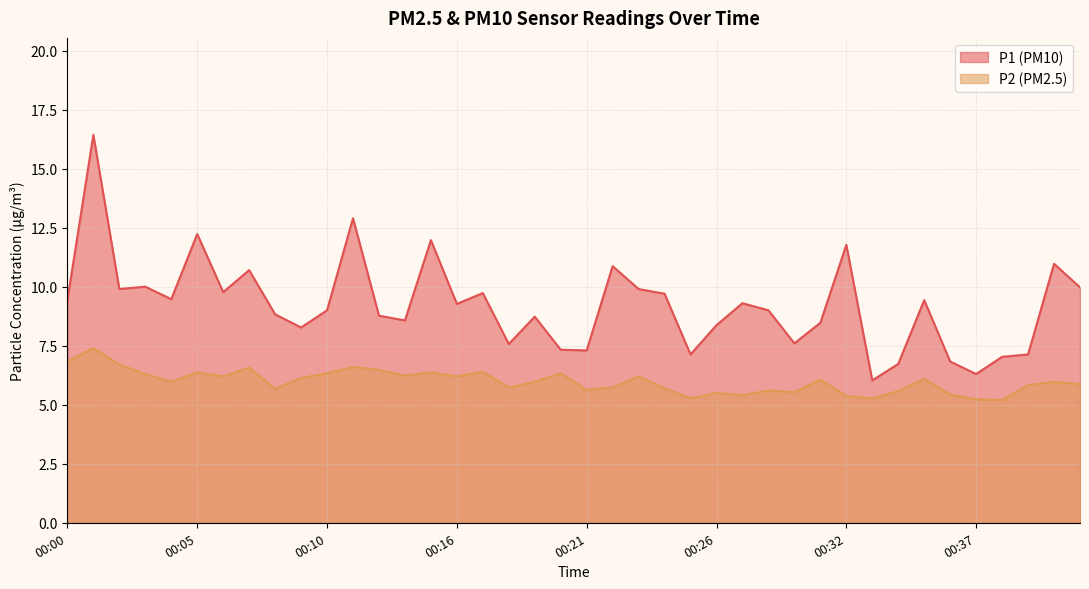

True or false: P2 has more than 1 interior local peaks.

True